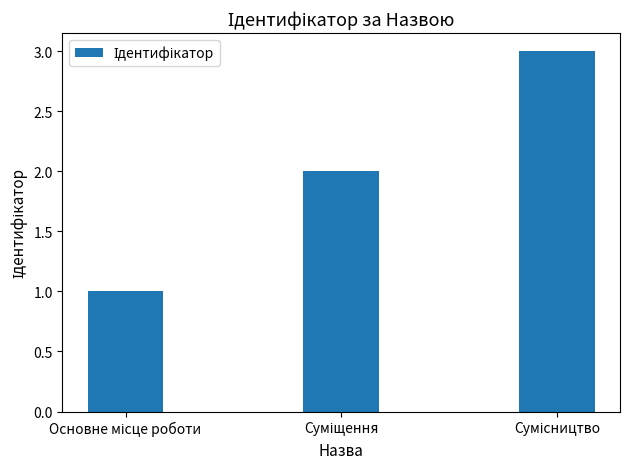

What is the maximum value shown in the chart?

3